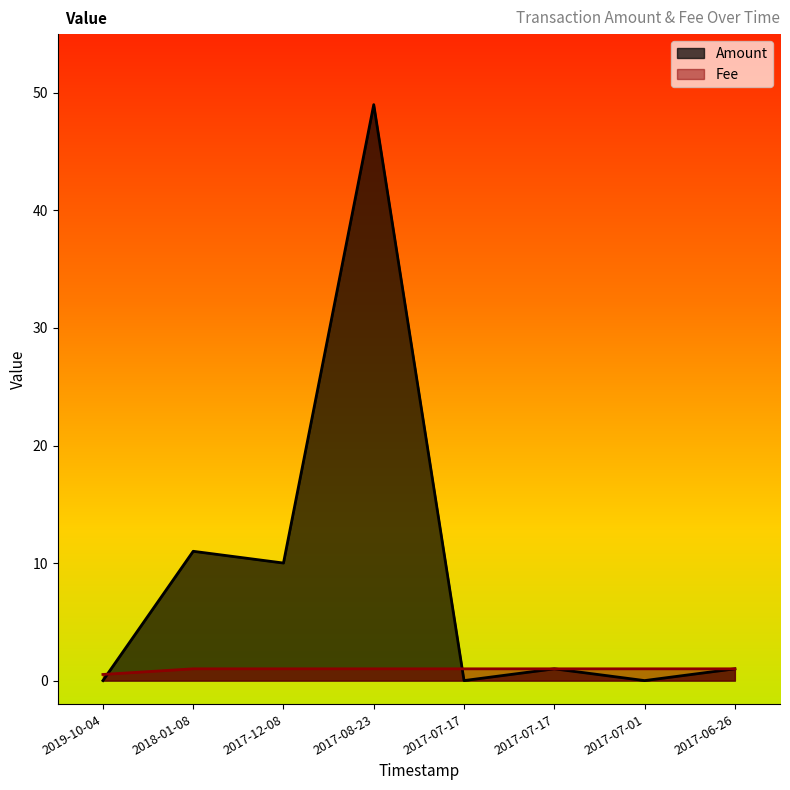

How many series are shown in this chart?

2